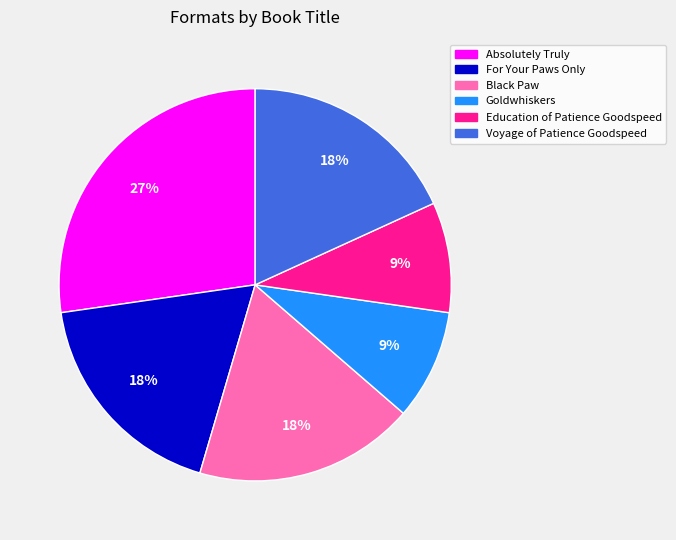

Count the number of slices in the pie.

6